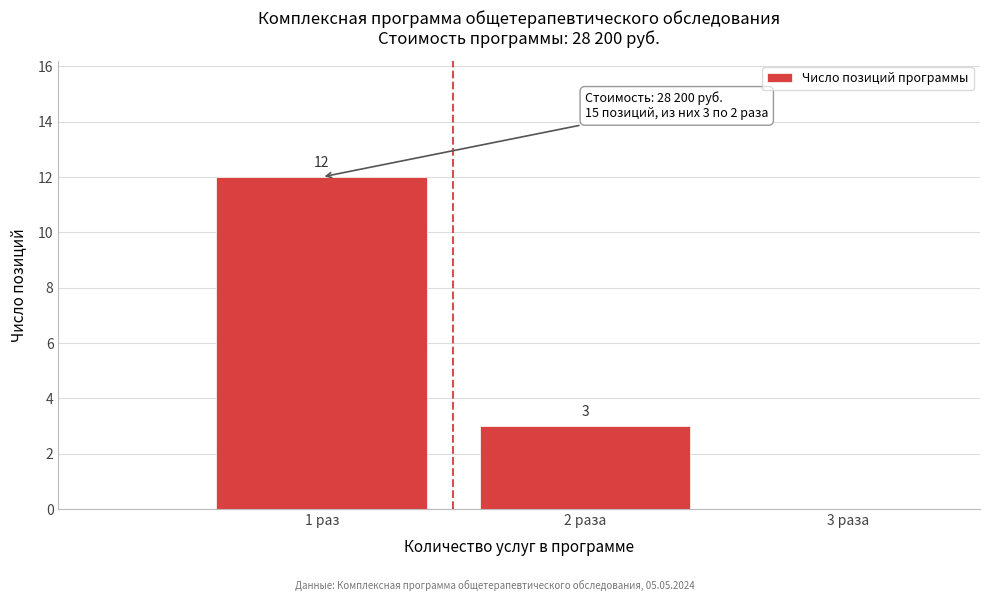

Reading right to left, extract all data points from this chart.

3 раза=0	2 раза=3	1 раз=12